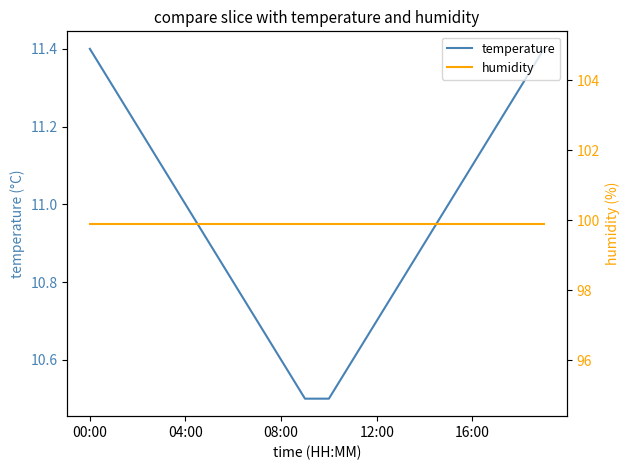

What is the highest value of the temperature series?

11.4